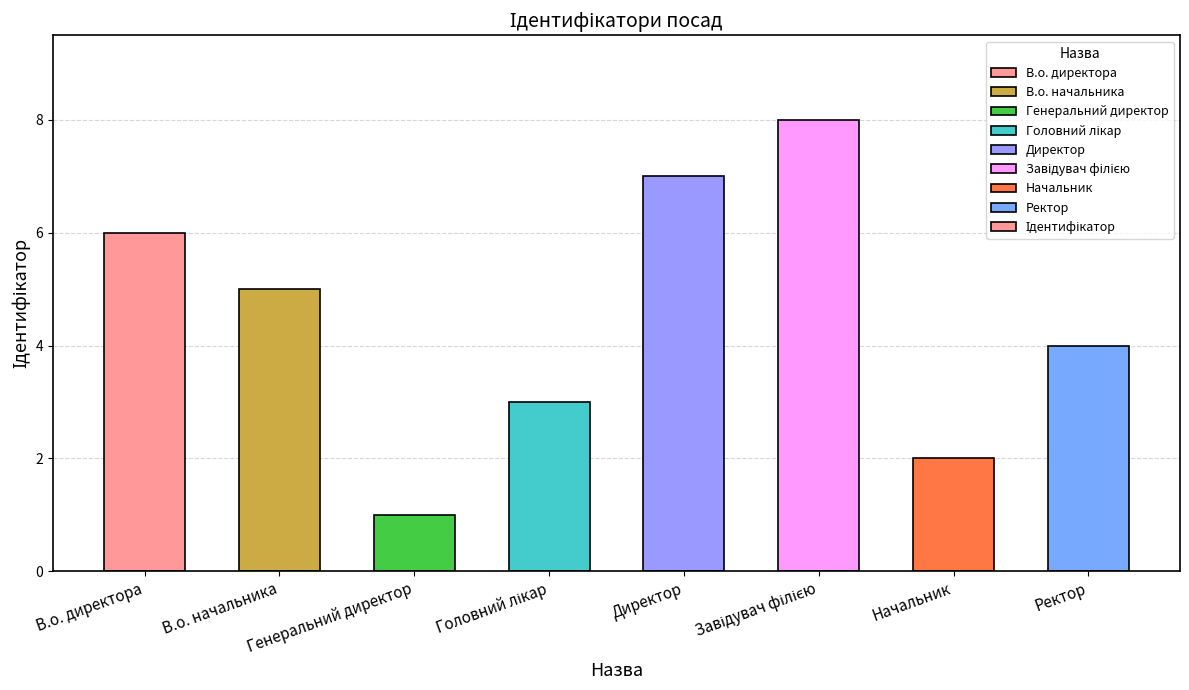

What is the greatest value displayed?

8